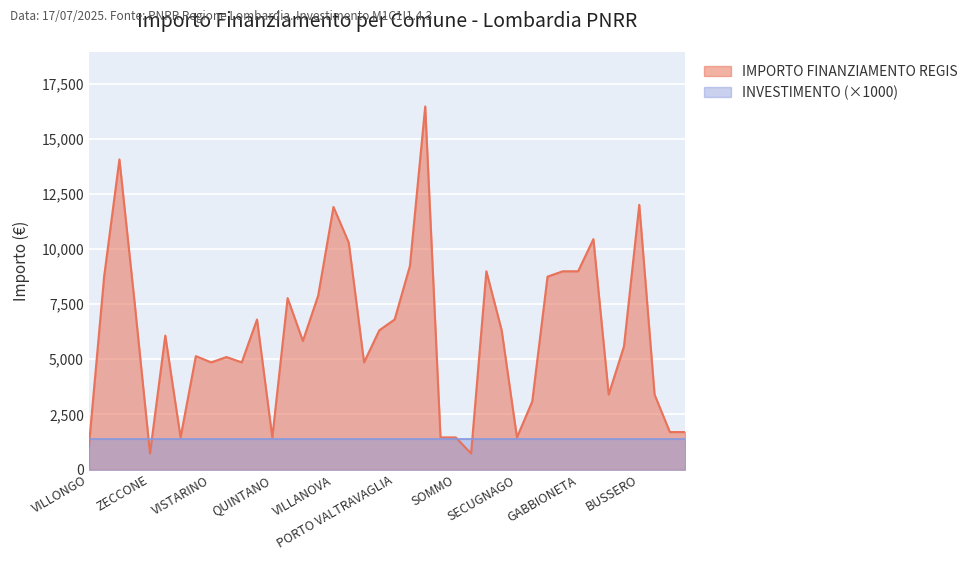

What is the difference between the second highest and second lowest values?

13334